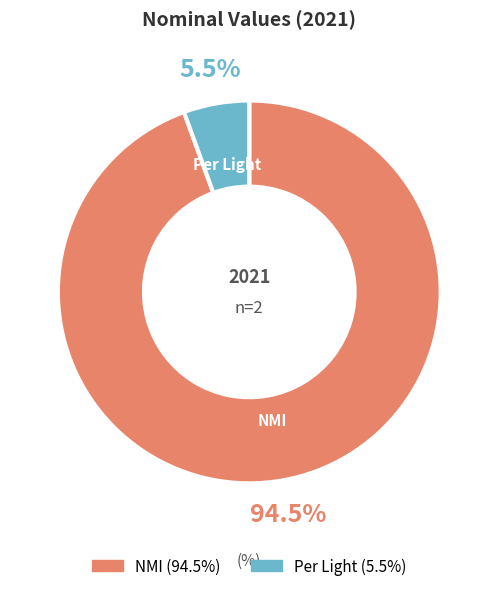

To the nearest percent, what is the combined percentage of NMI and Per Light?

100%